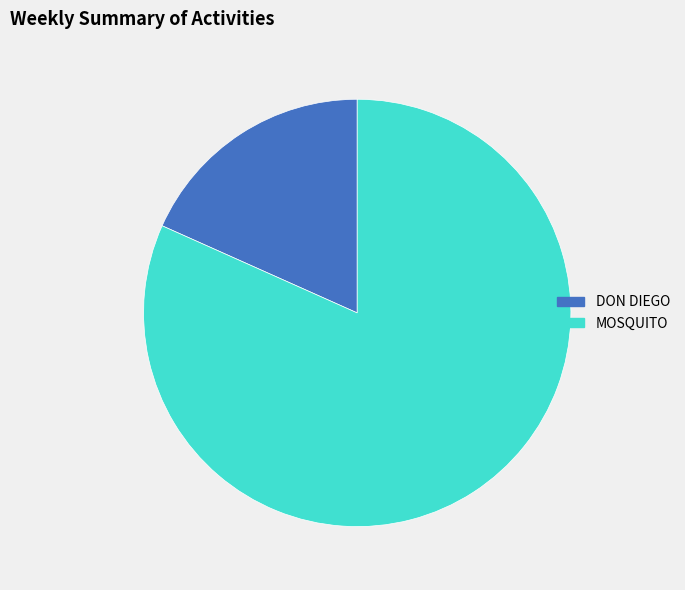

Which category has the biggest portion of the pie?

MOSQUITO